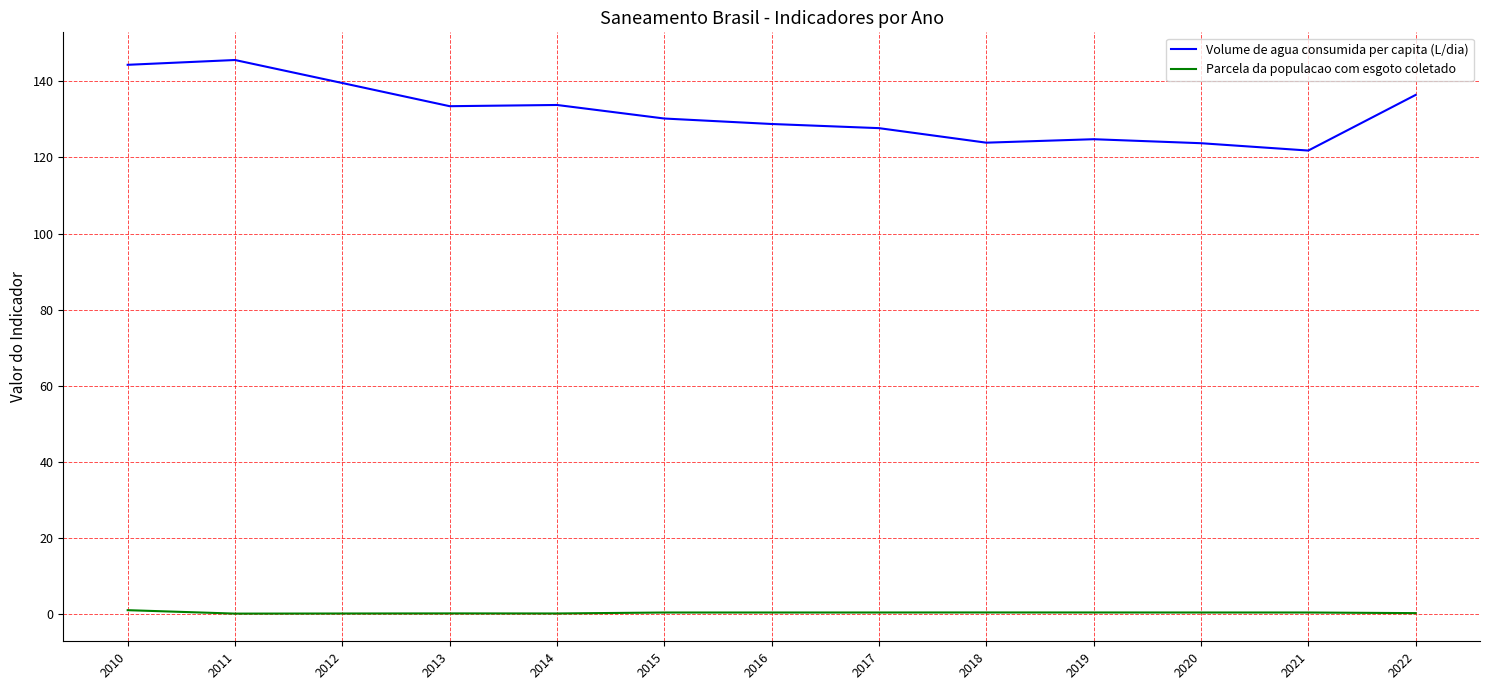

True or false: Parcela da populacao com esgoto coletado and Volume de agua consumida per capita (L/dia) cross at least once.

False